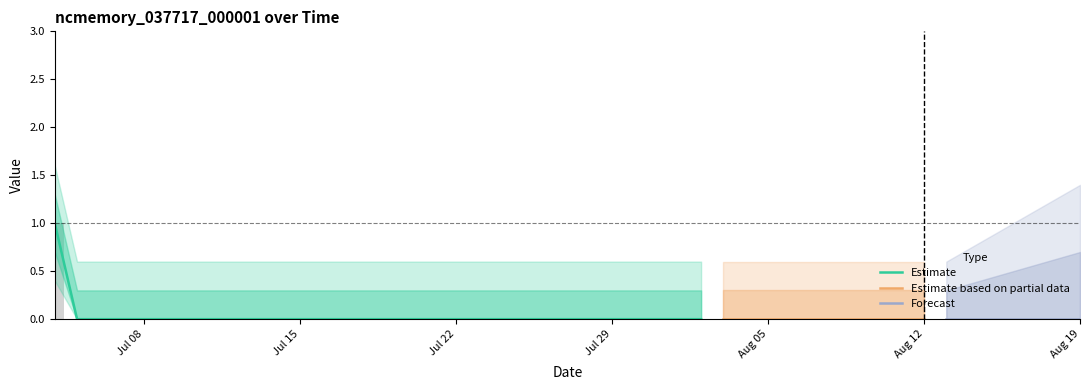

Reading left to right, what are all the values shown in this chart?

1	0	0	0	0	0	0	0	0	0	0	0	0	0	0	0	0	0	0	0	0	0	0	0	0	0	0	0	0	0	0	0	0	0	0	0	0	0	0	0